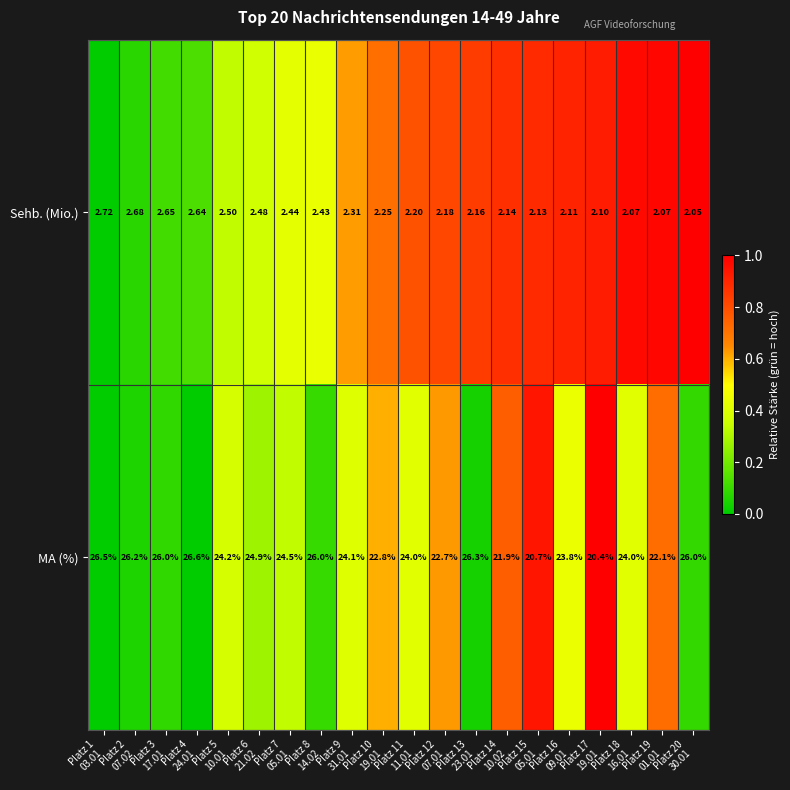

Which series has the largest total across all categories?

MA (%)